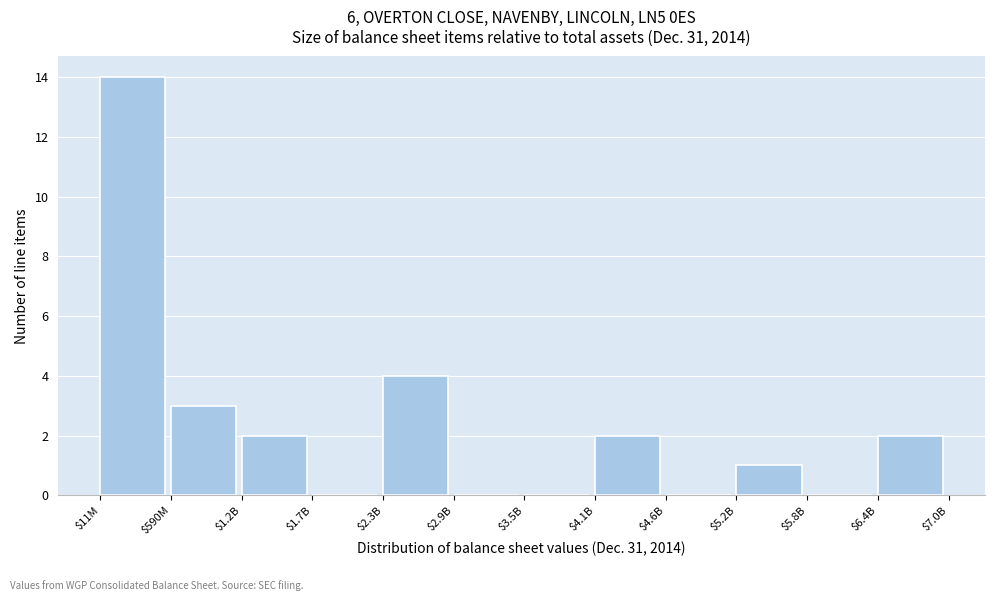

At which label is the value closest to 7?

$2.3B